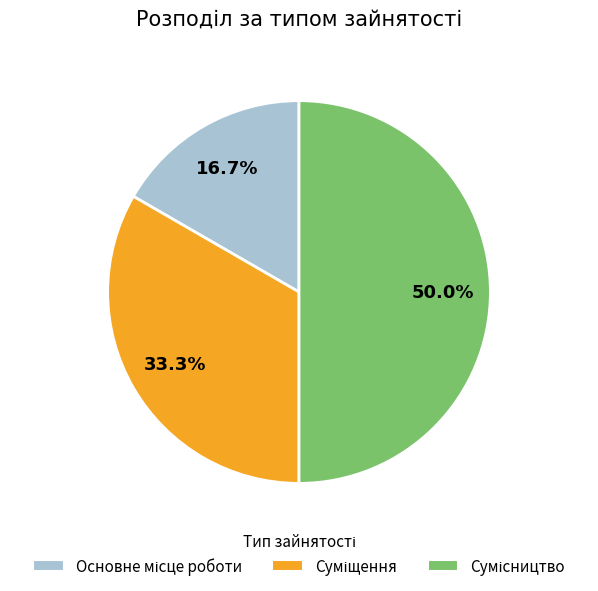

How many segments does this pie chart have?

3